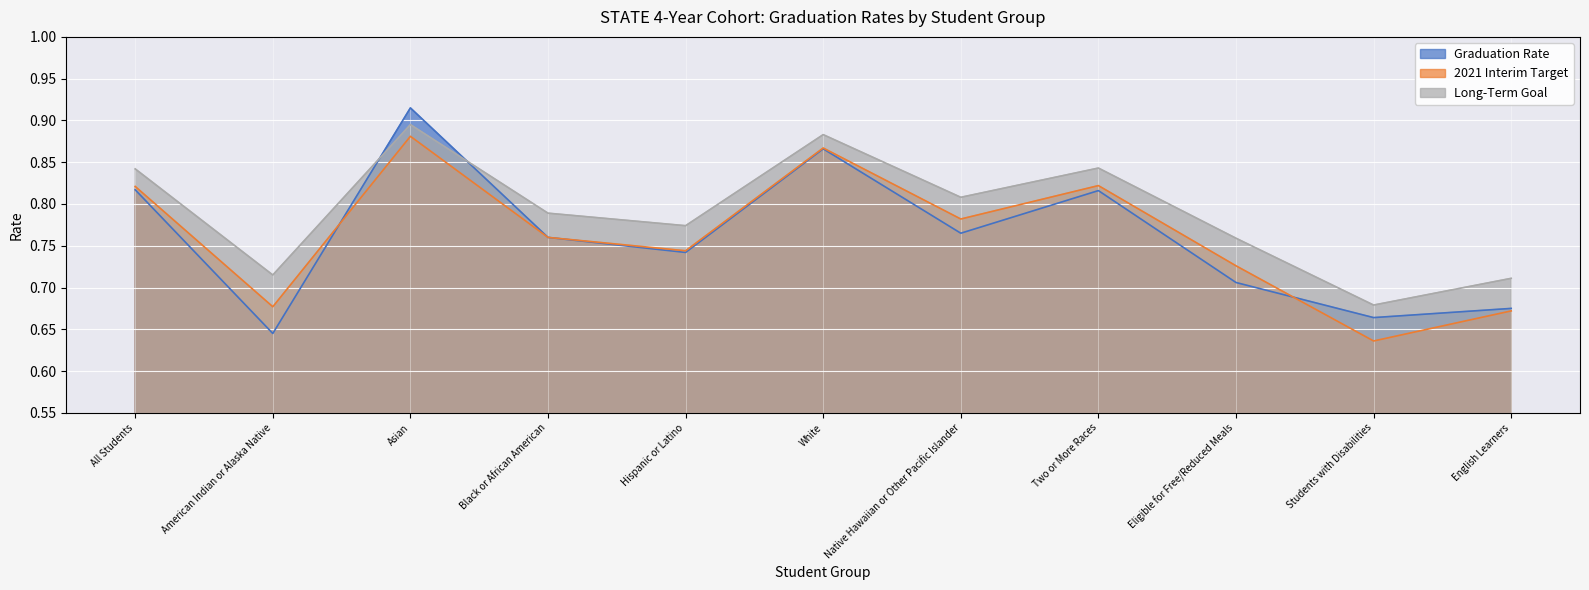

Which series has the largest total across all categories?

Long-Term Goal